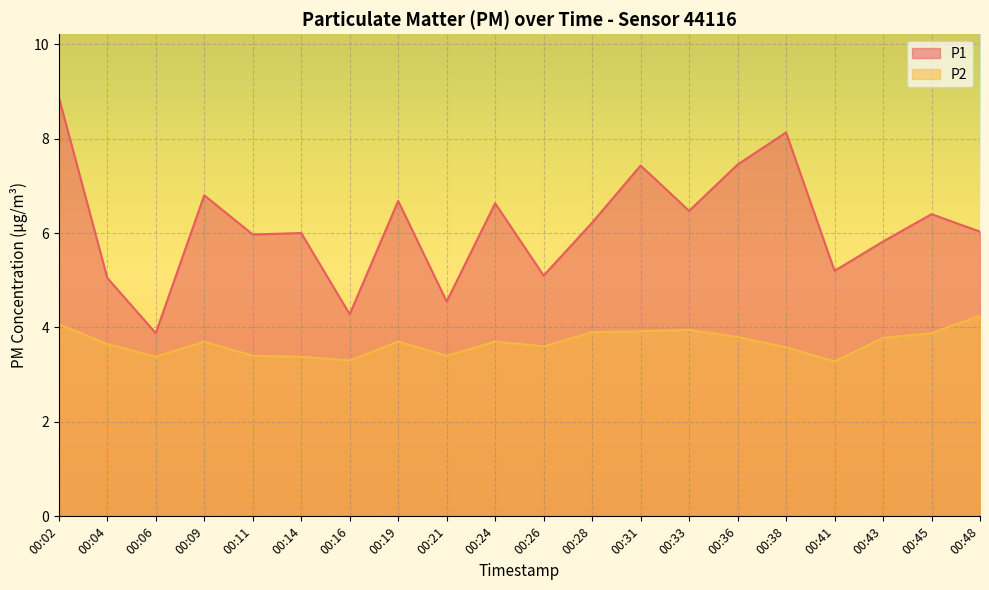

Where is P2 nearest to the value 3?

00:41